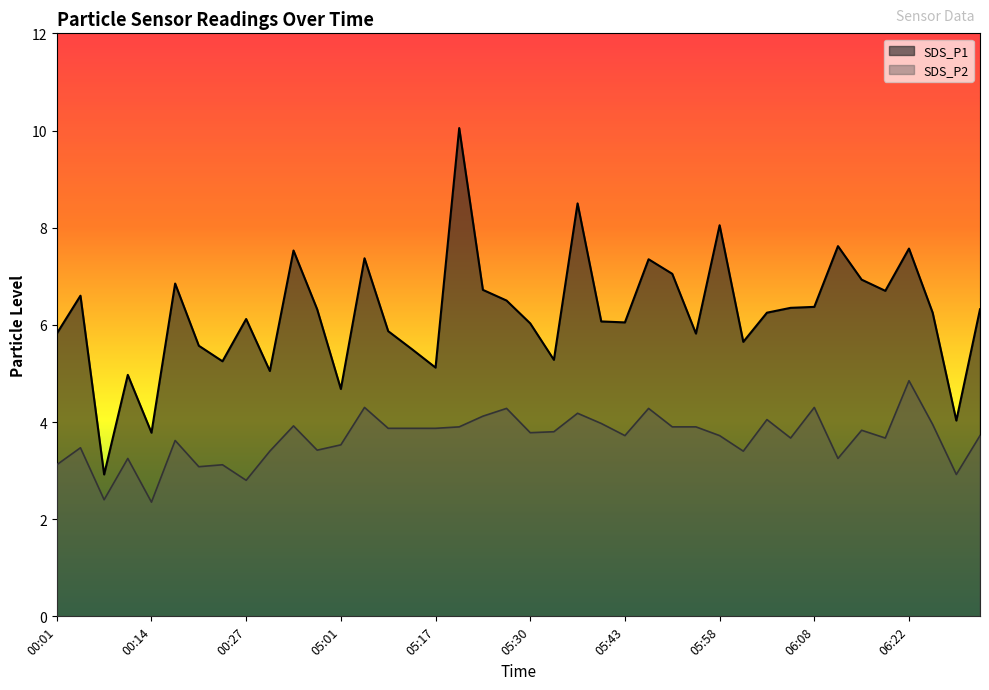

The value of SDS_P1 at 00:24 is 9.0. True or false?

False